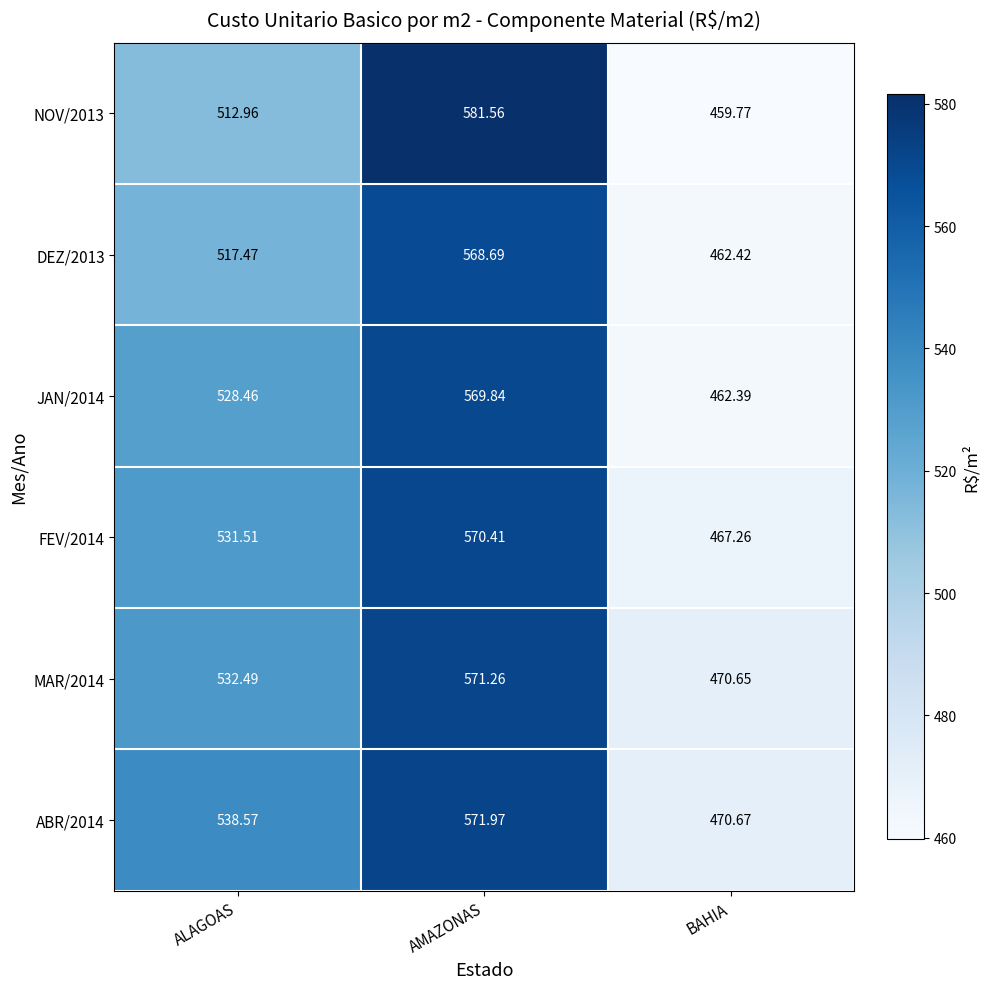

At ALAGOAS, list the series in order from smallest to largest.

NOV/2013, DEZ/2013, JAN/2014, FEV/2014, MAR/2014, ABR/2014